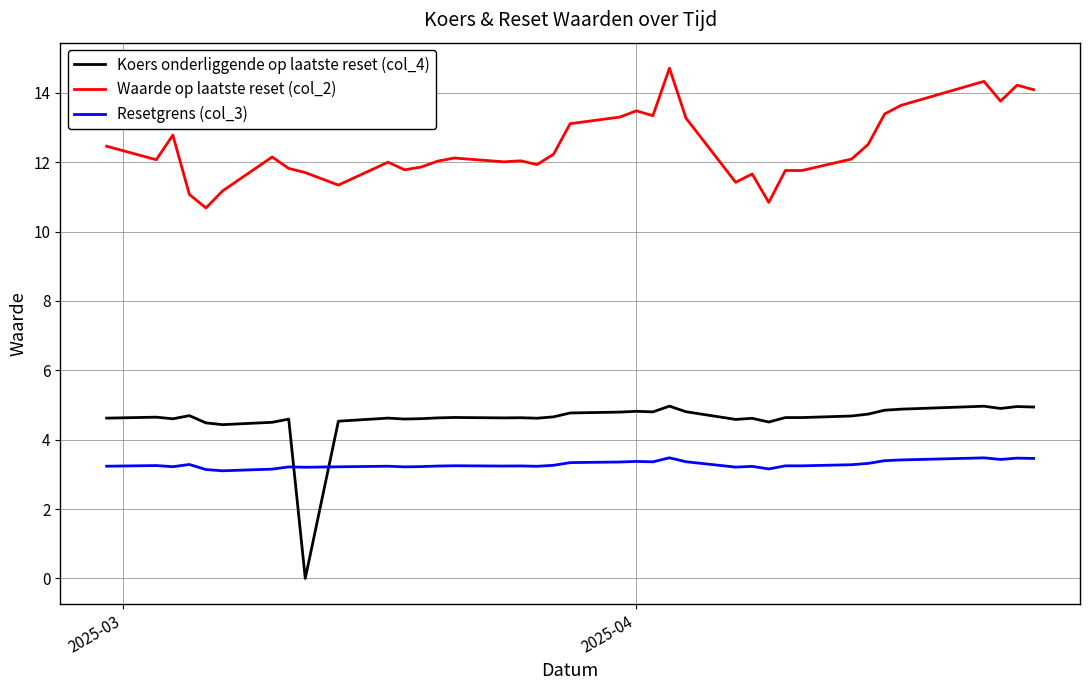

What is the maximum value for Waarde op laatste reset (col_2)?

14.7